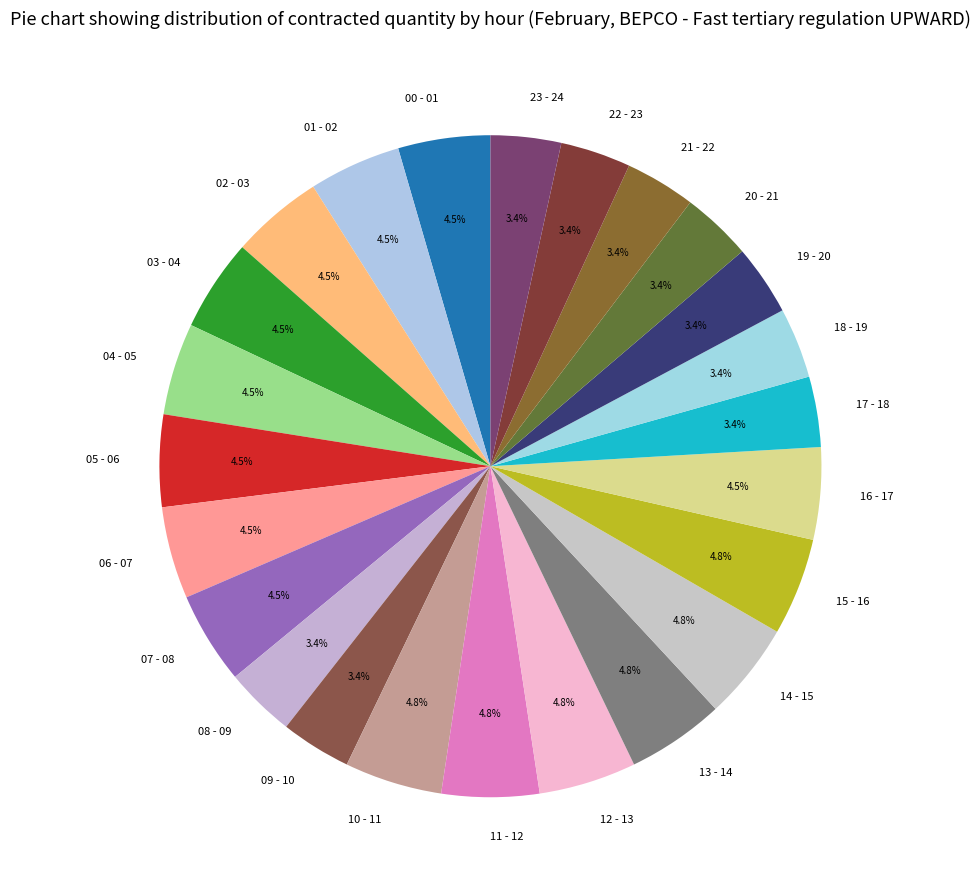

To the nearest percent, what is the difference between the 11 - 12 and 08 - 09 slice percentages?

1%